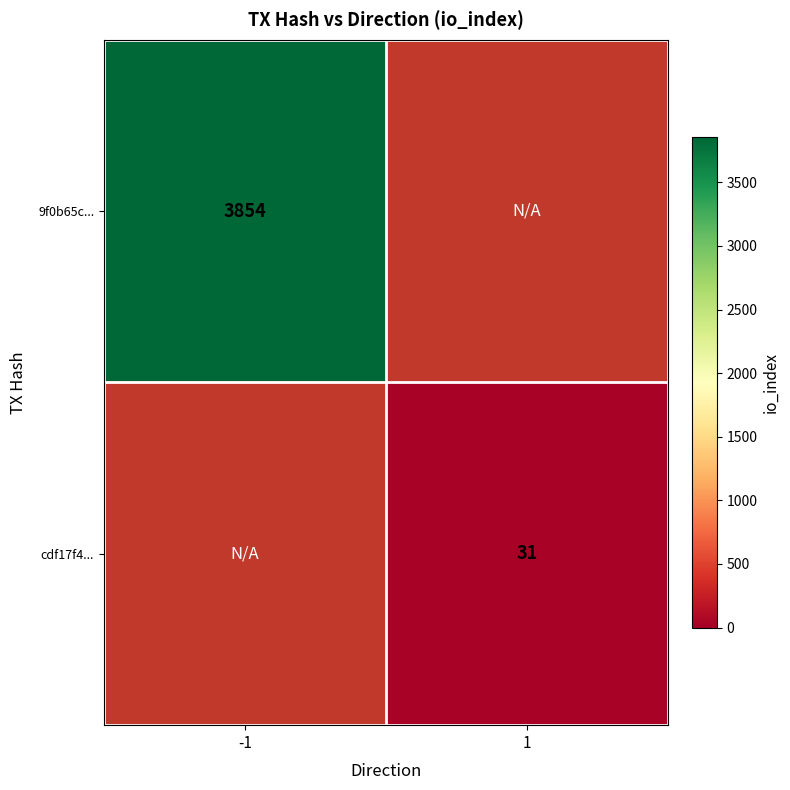

Count the number of categories in the chart.

2